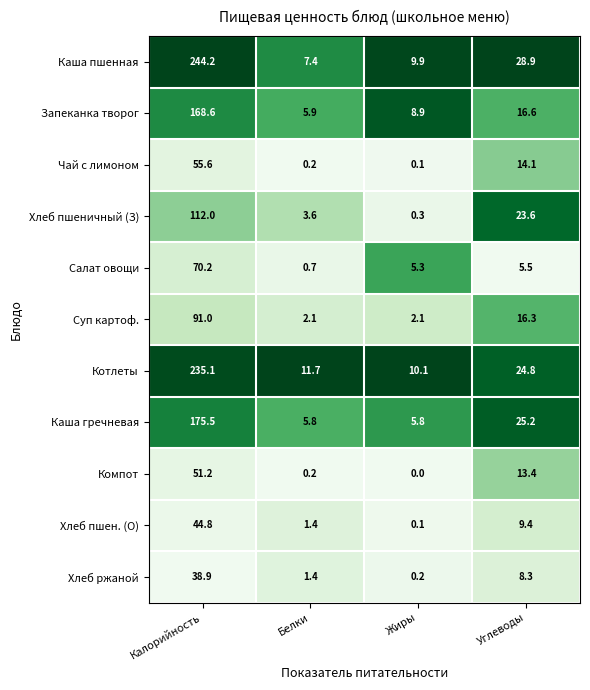

Which series has the widest spread of values?

Каша пшенная